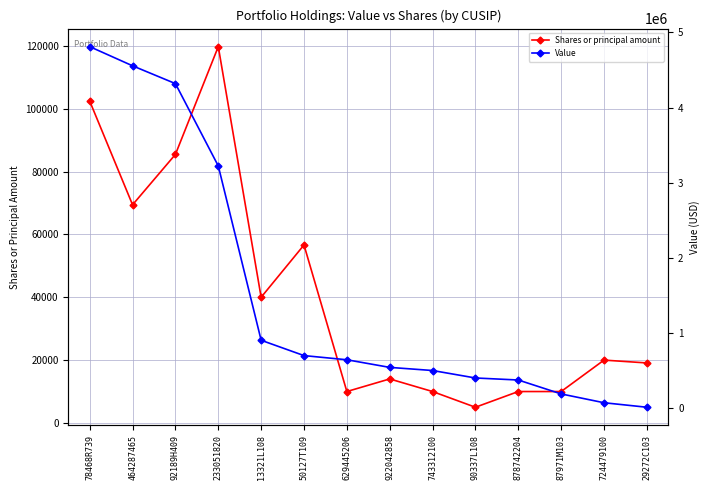

What is the average value of the Shares or principal amount series?

40843